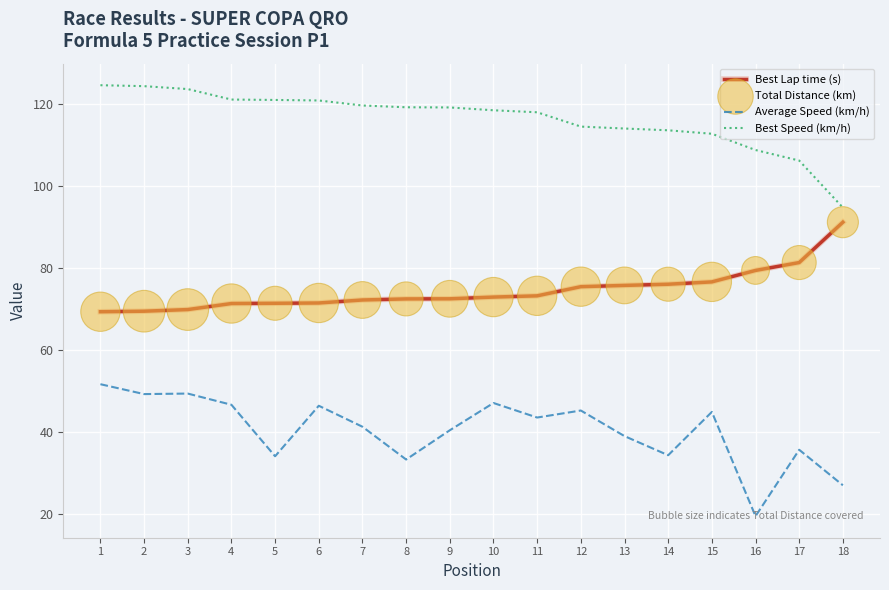

Which series has the largest total across all categories?

Best Speed (km/h)